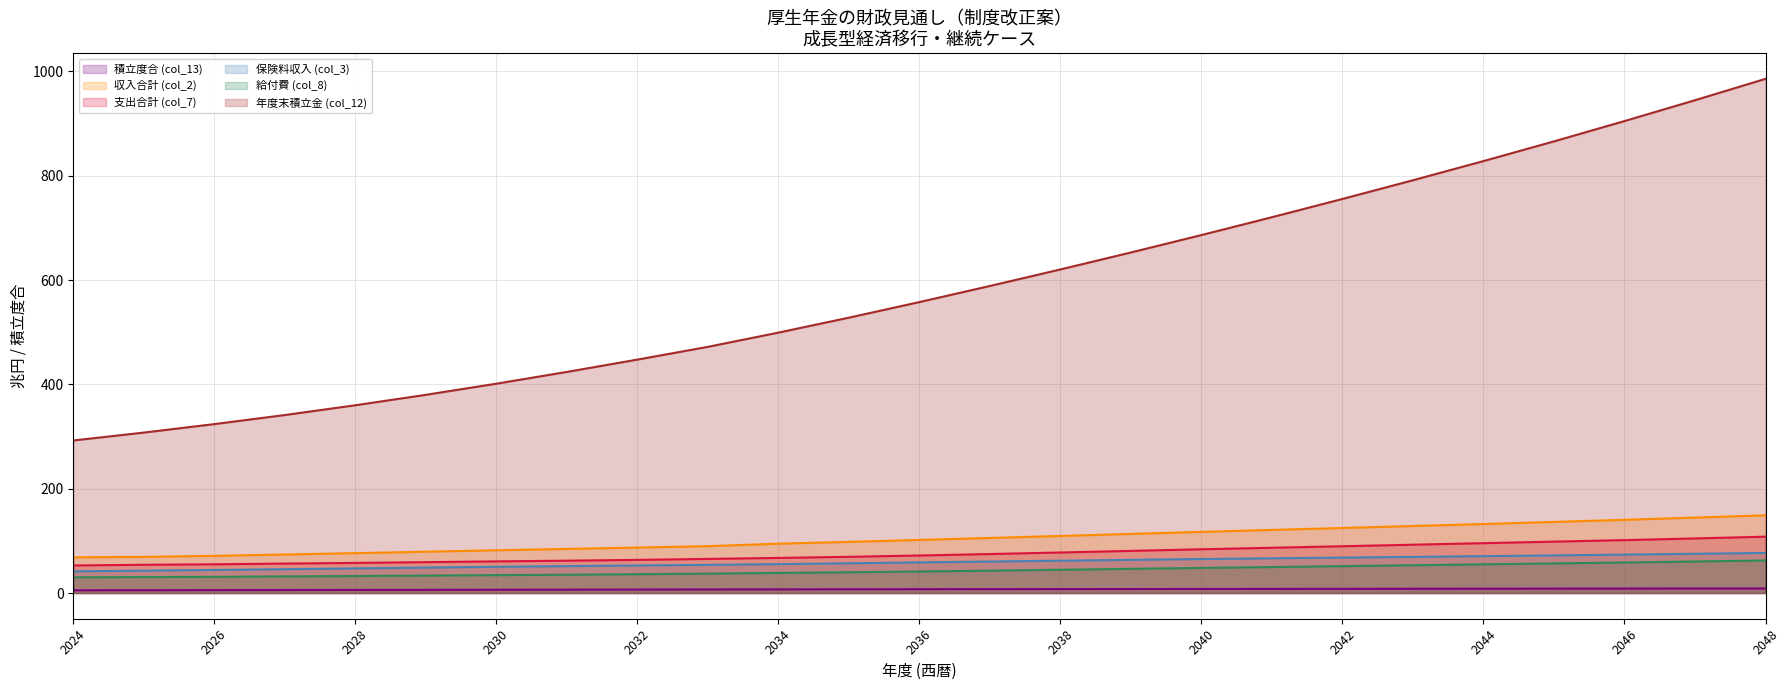

List the series in order of their peak value, lowest first.

積立度合 (col_13), 給付費 (col_8), 保険料収入 (col_3), 支出合計 (col_7), 収入合計 (col_2), 年度末積立金 (col_12)